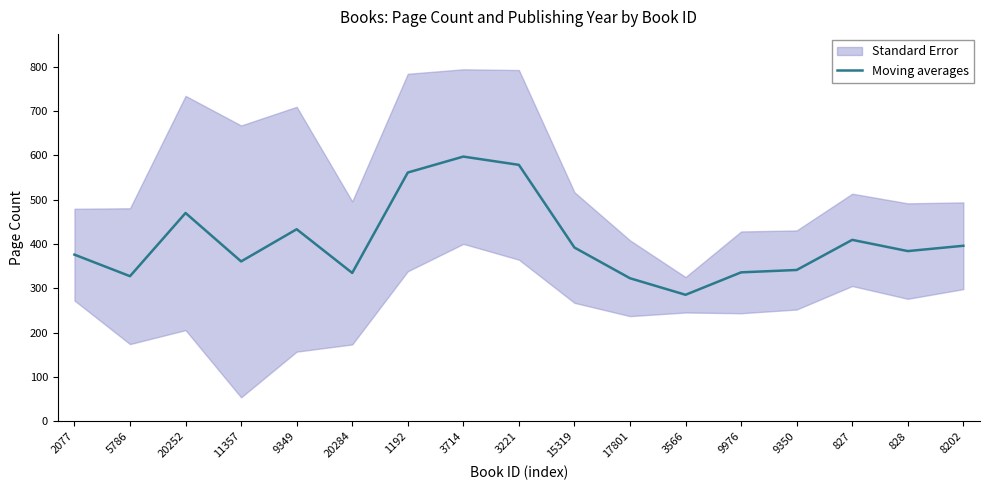

At which category does the data reach its first local valley?

5786